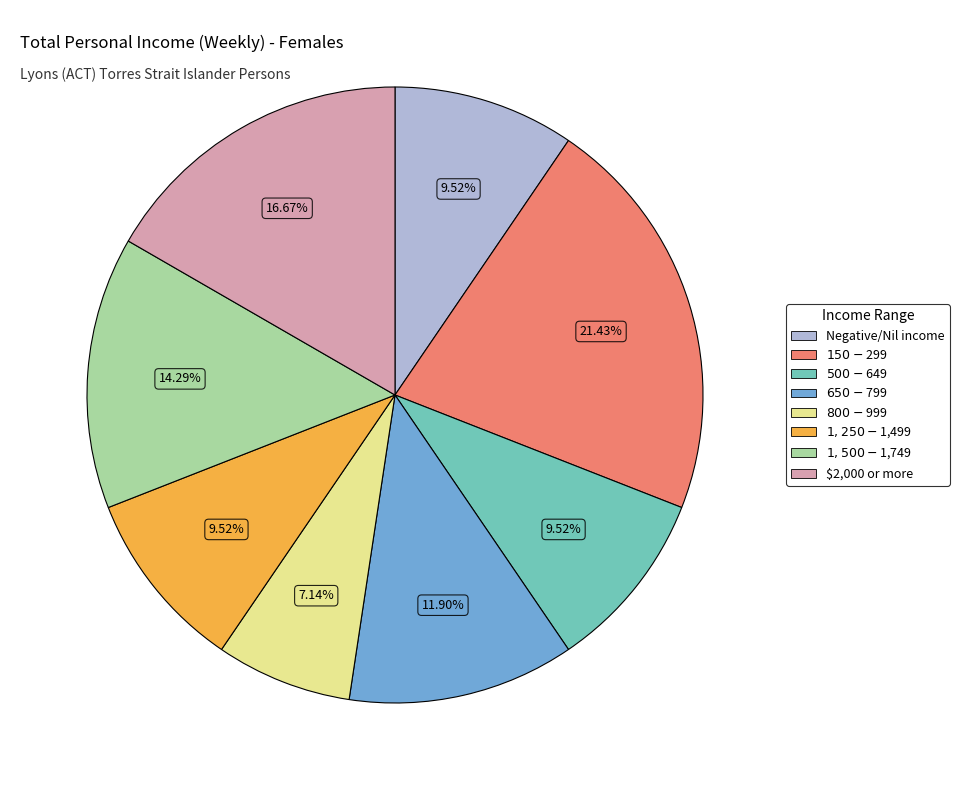

Is there a majority slice in this chart?

No